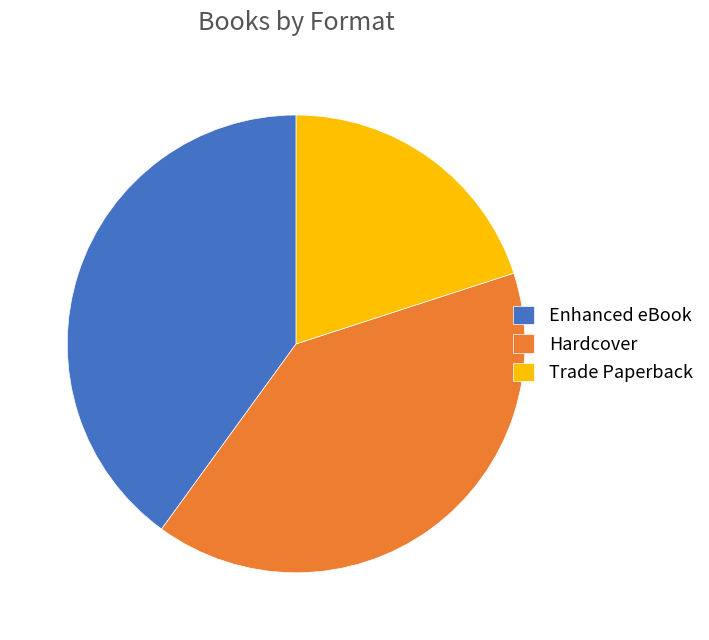

What is the smallest slice in the pie chart?

Trade Paperback